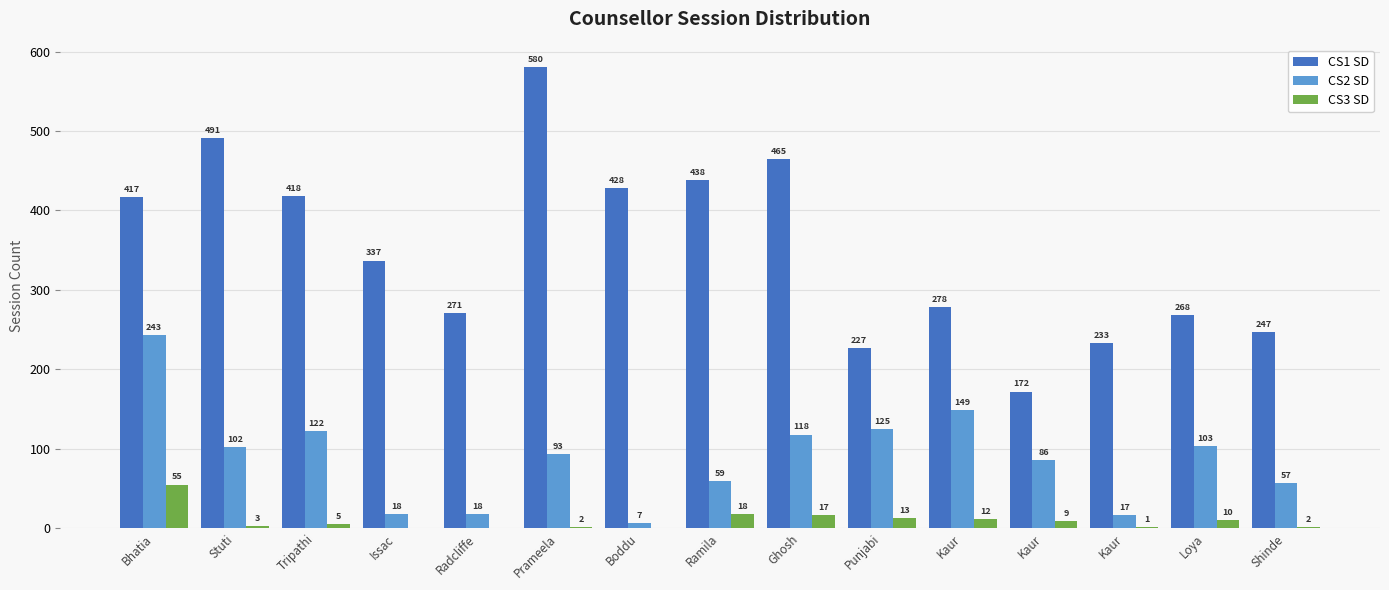

Are the bars grouped side by side (vs. stacked)?

Yes